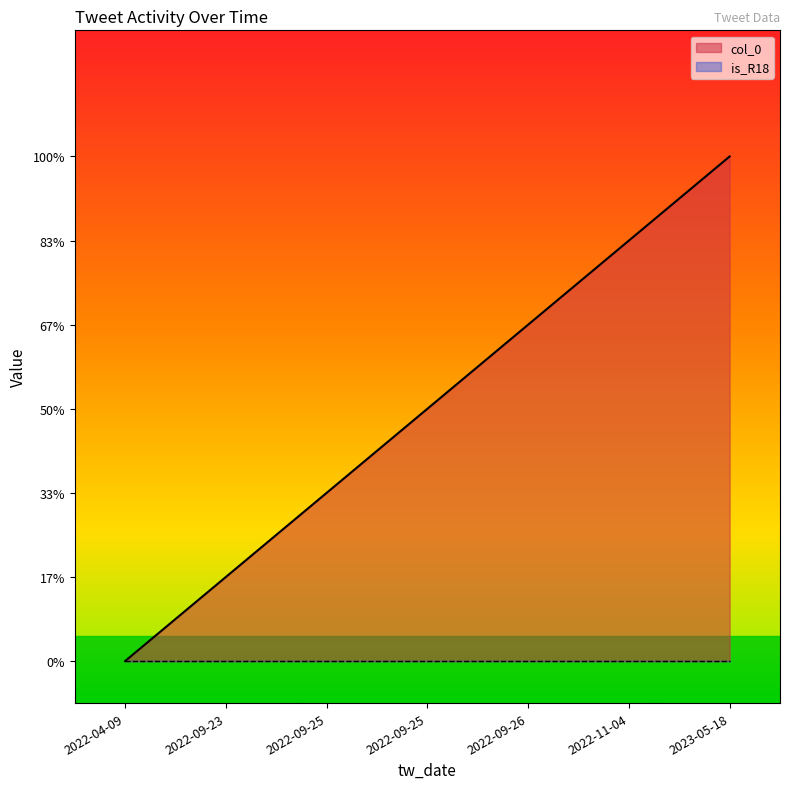

True or false: there are more than 2 points higher than both neighbors.

False